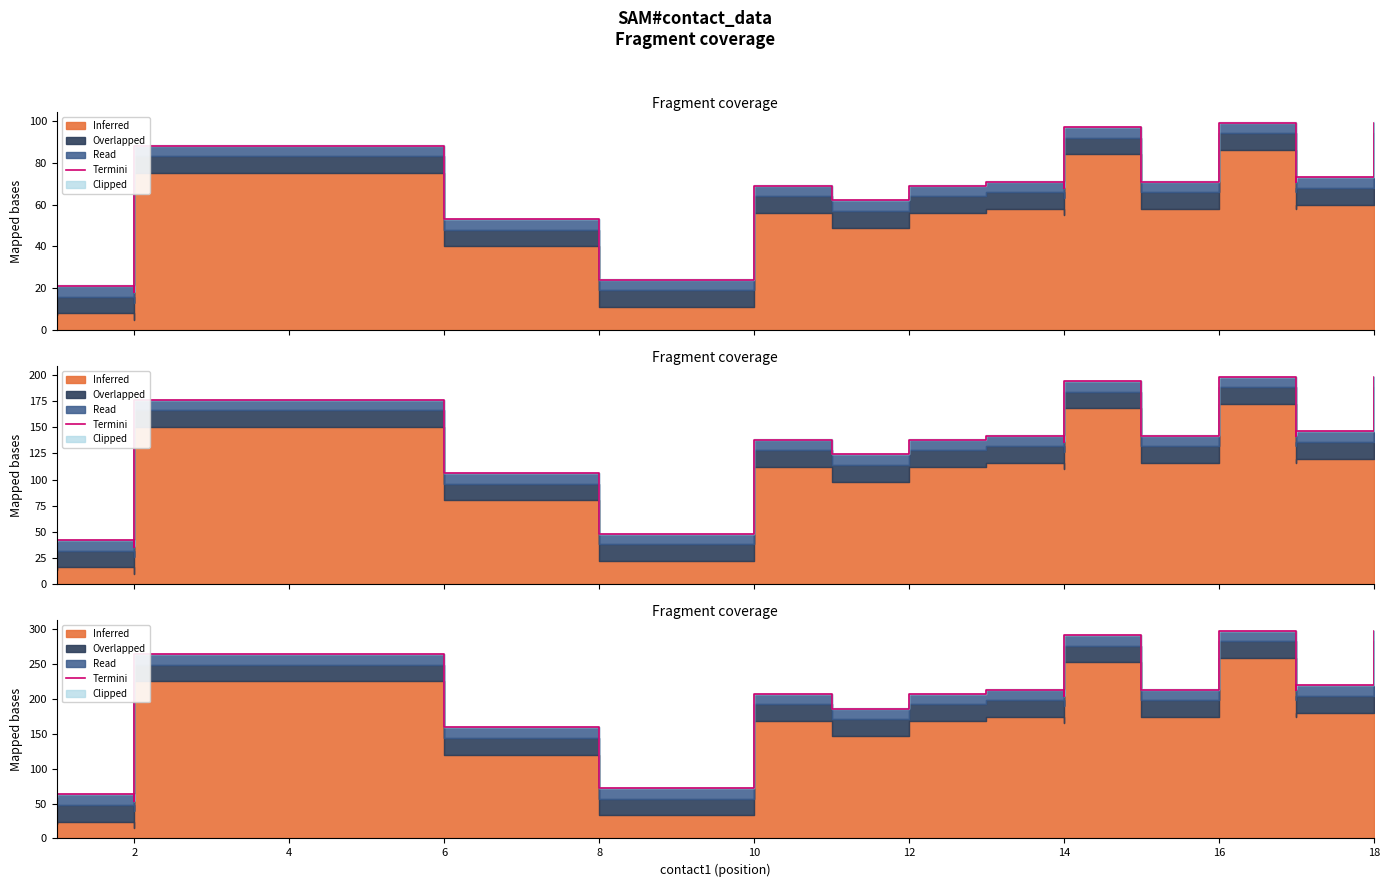

Does the chart have visible grid lines?

No